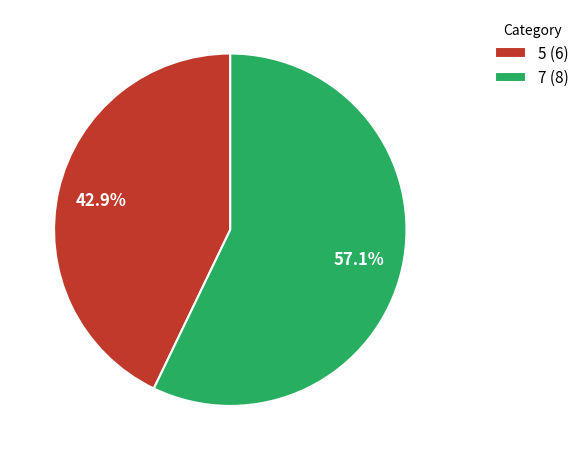

Is it true that 5 is 43% of the pie?

True